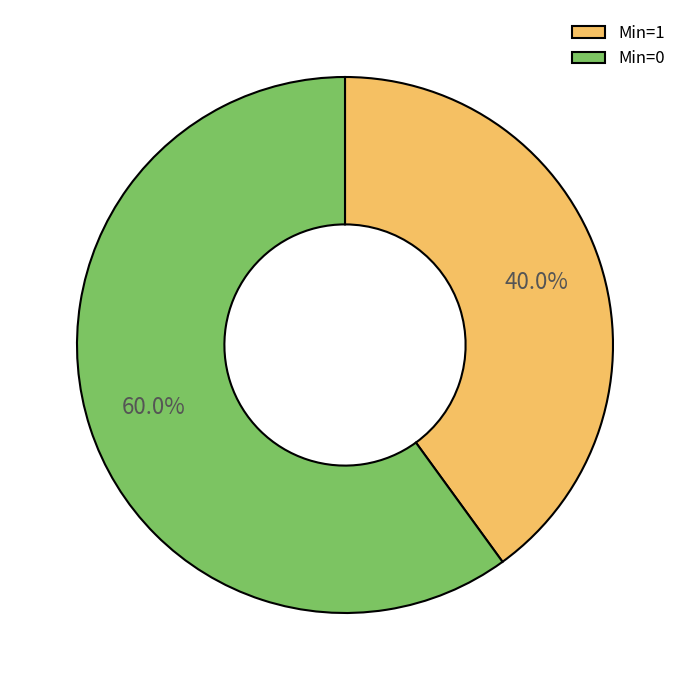

Which category accounts for the majority?

Min=0